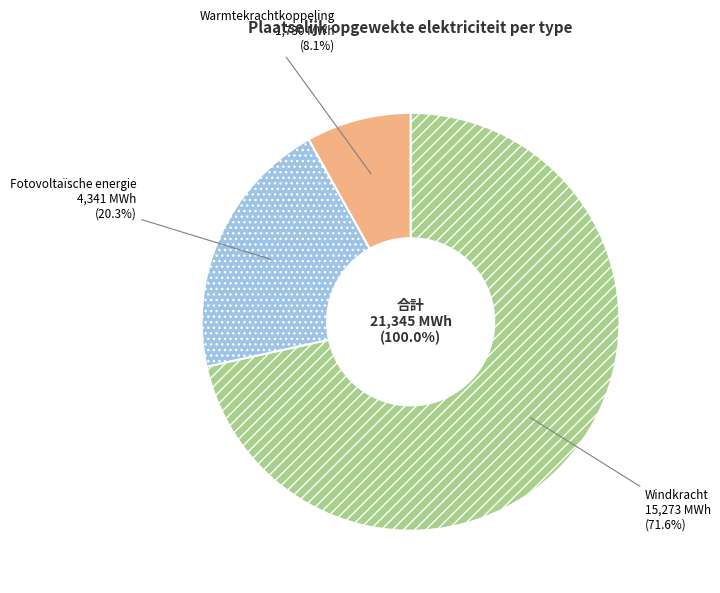

Which slice is the smallest?

Warmtekrachtkoppeling